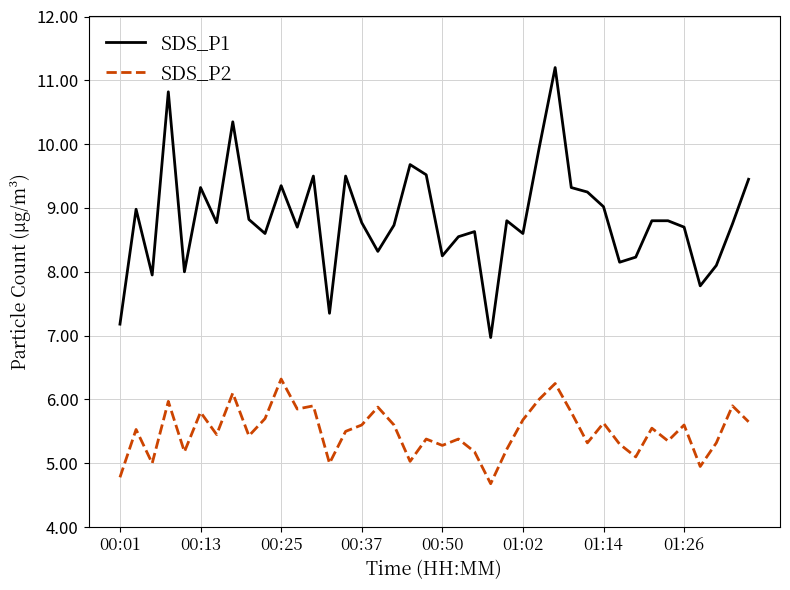

What are all the series names shown in the legend?

SDS_P1, SDS_P2